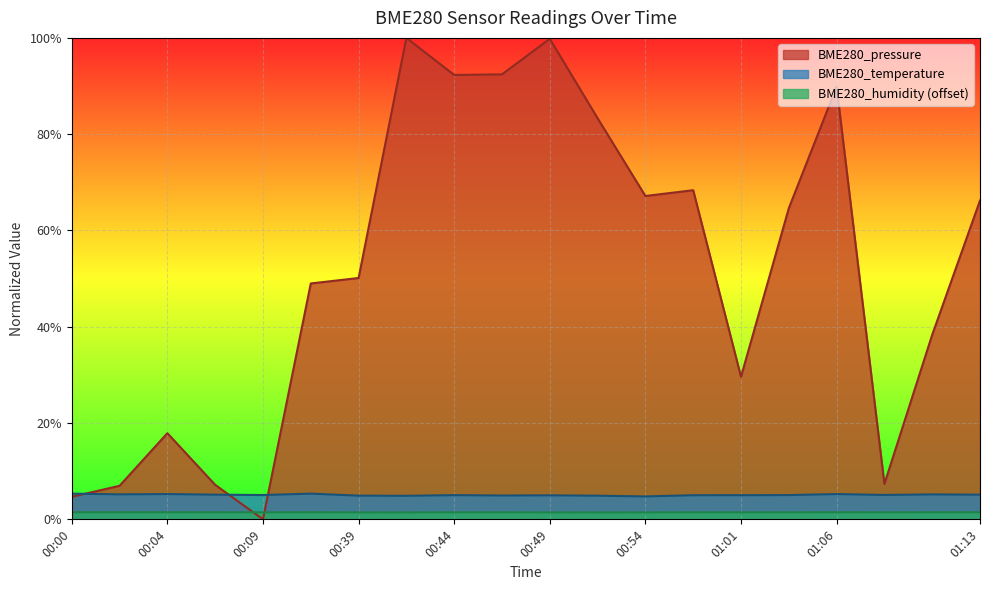

What is the total value across all series at 00:54?

73.4